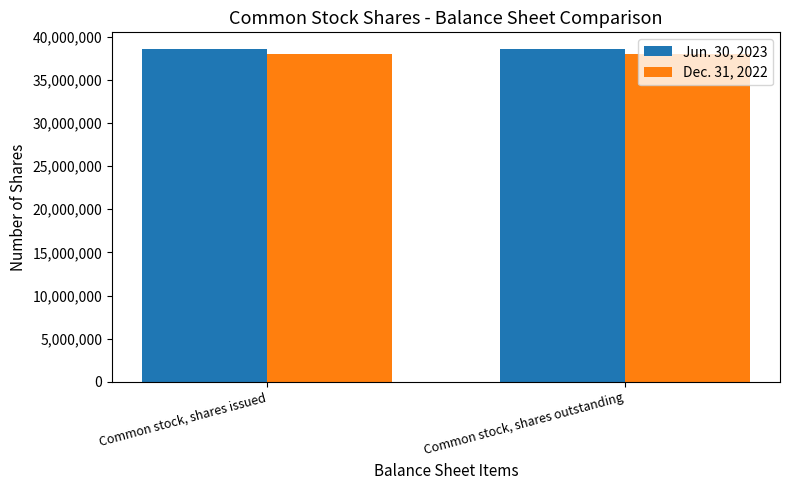

Rank the series by their average value, from lowest to highest.

Dec. 31, 2022, Jun. 30, 2023